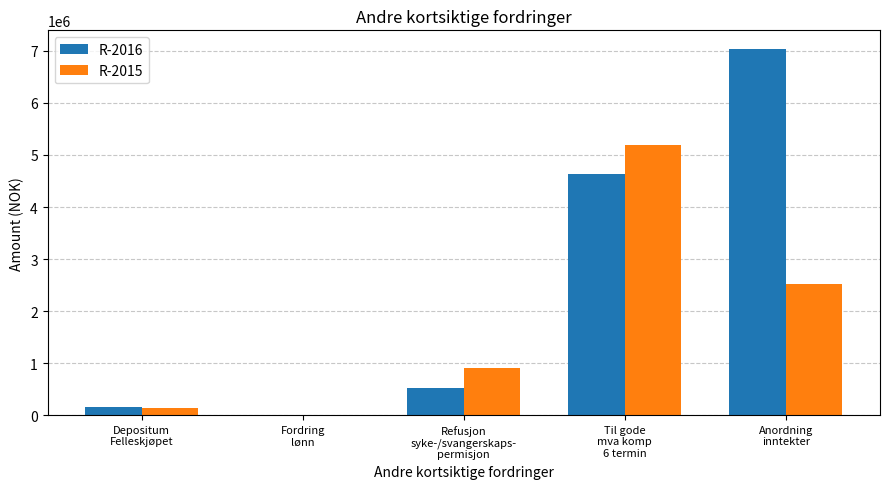

What is the sum of all R-2016 values?

12339573.0